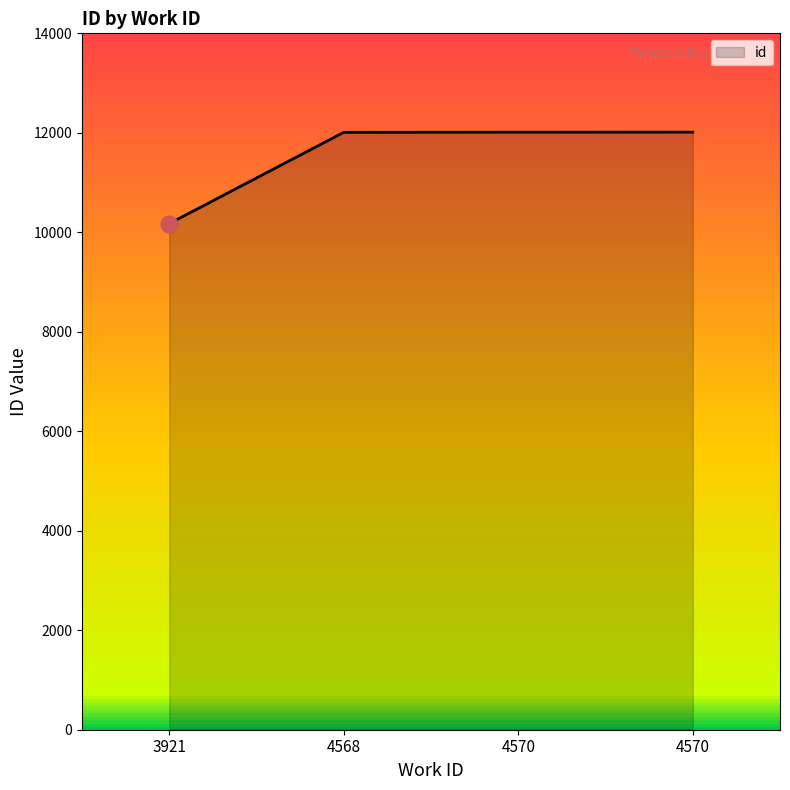

How many data points are above 12013?

1